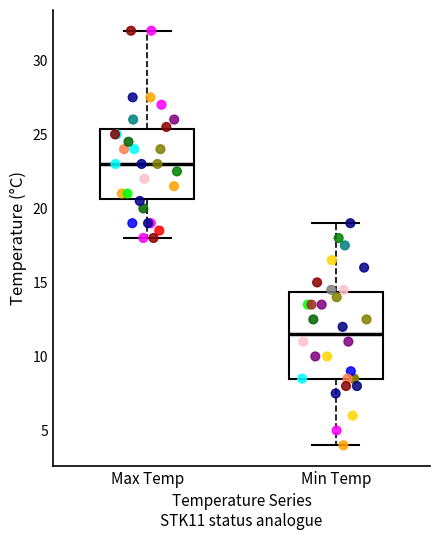

Which box is the tallest, from its lower edge to its upper edge?

Min Temp